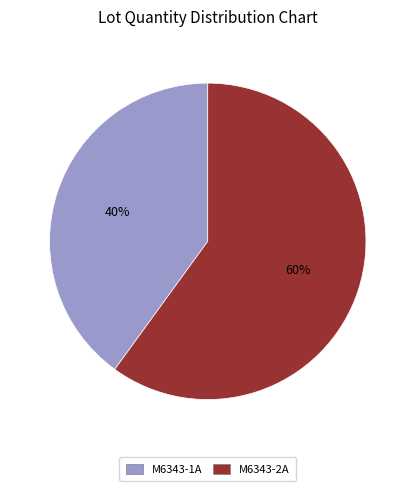

Rank the categories by value from highest to lowest.

M6343-2A, M6343-1A